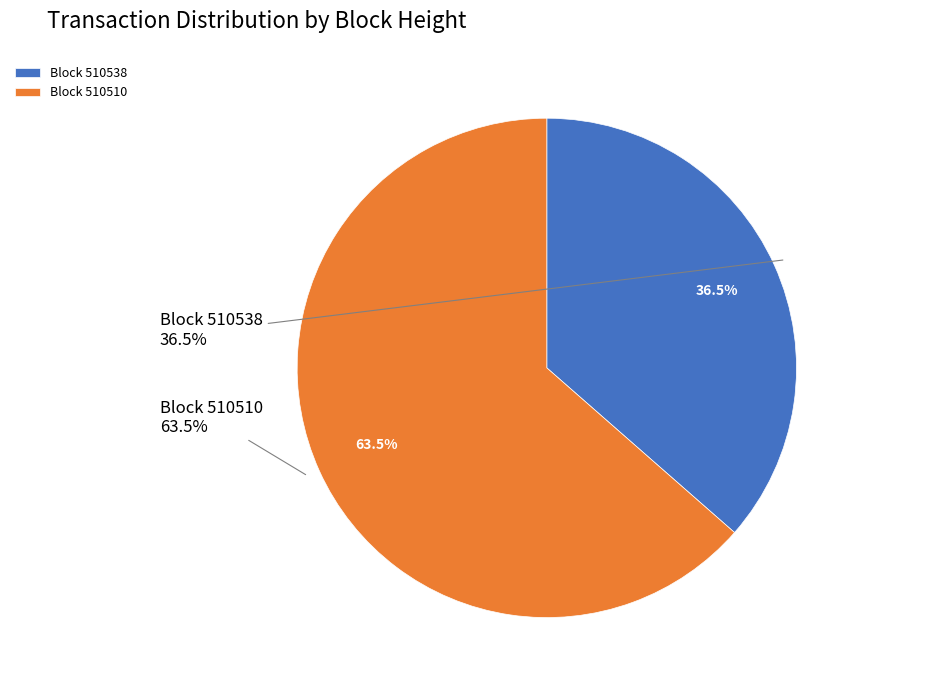

How many slices are in this pie chart?

2